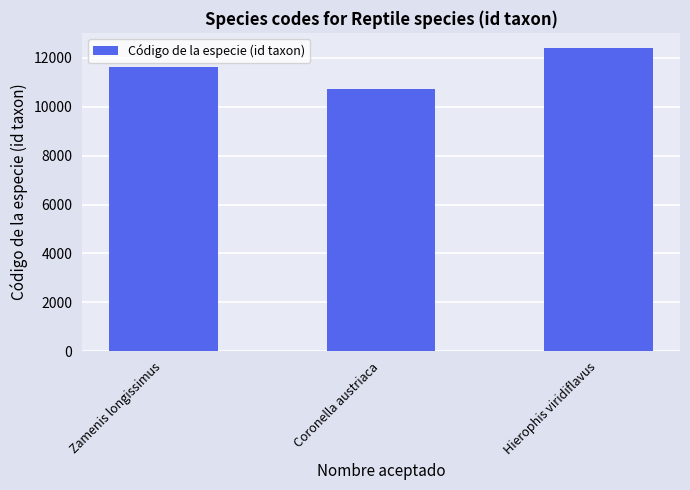

What is the difference between the second highest and minimum values?

898